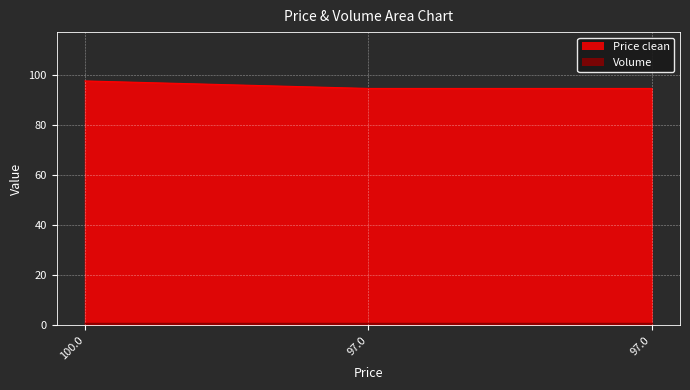

What is the label of the 3rd point from the left?

97.0